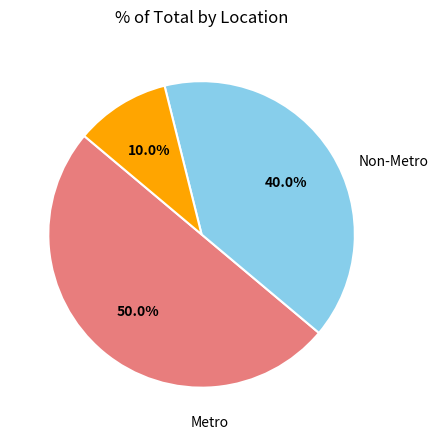

To the nearest percent, what percentage of the pie is Non-Metro?

10%